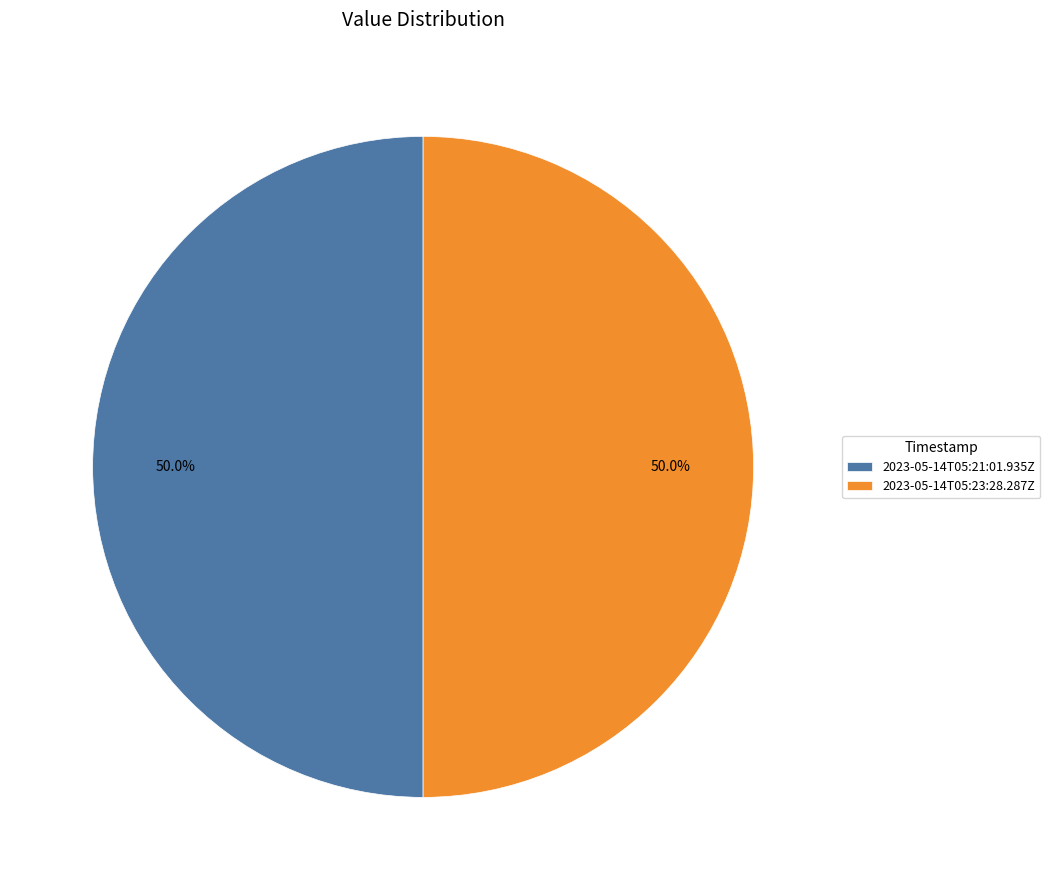

What portion of the pie excludes 2023-05-14T05:21:01.935Z?

50.0%